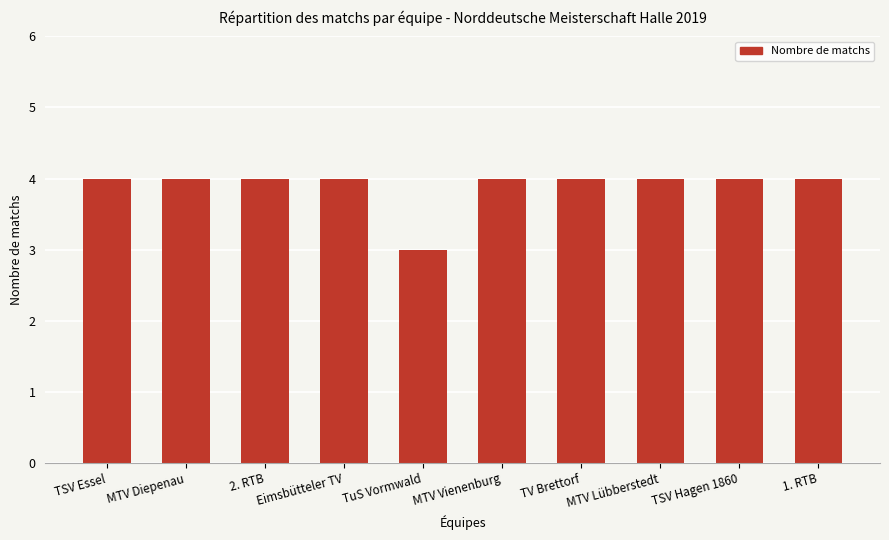

True or false: the data shows 4 at 1. RTB.

True